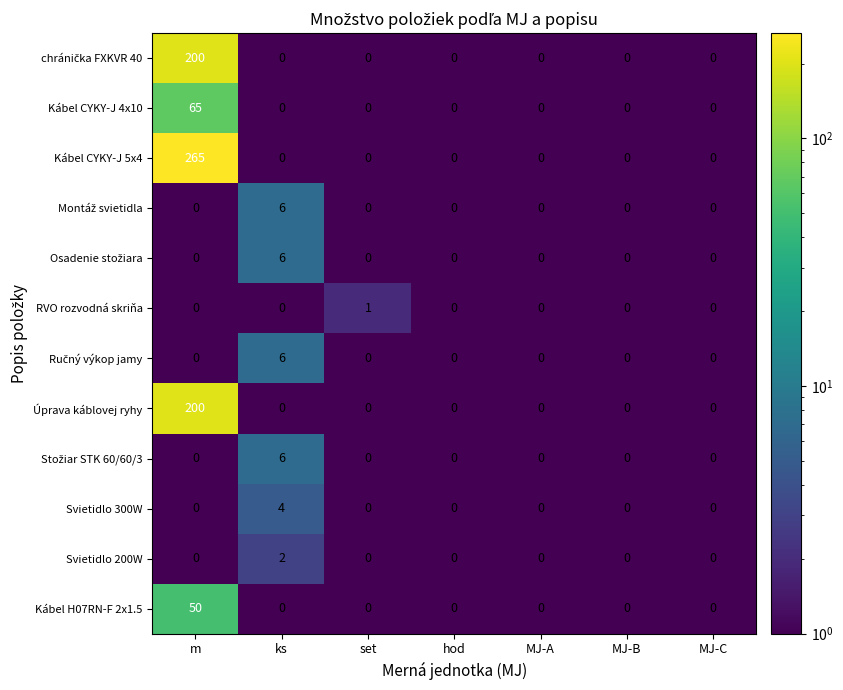

What is the difference between the maximum and minimum values in the Kábel H07RN-F 2x1.5 series?

50